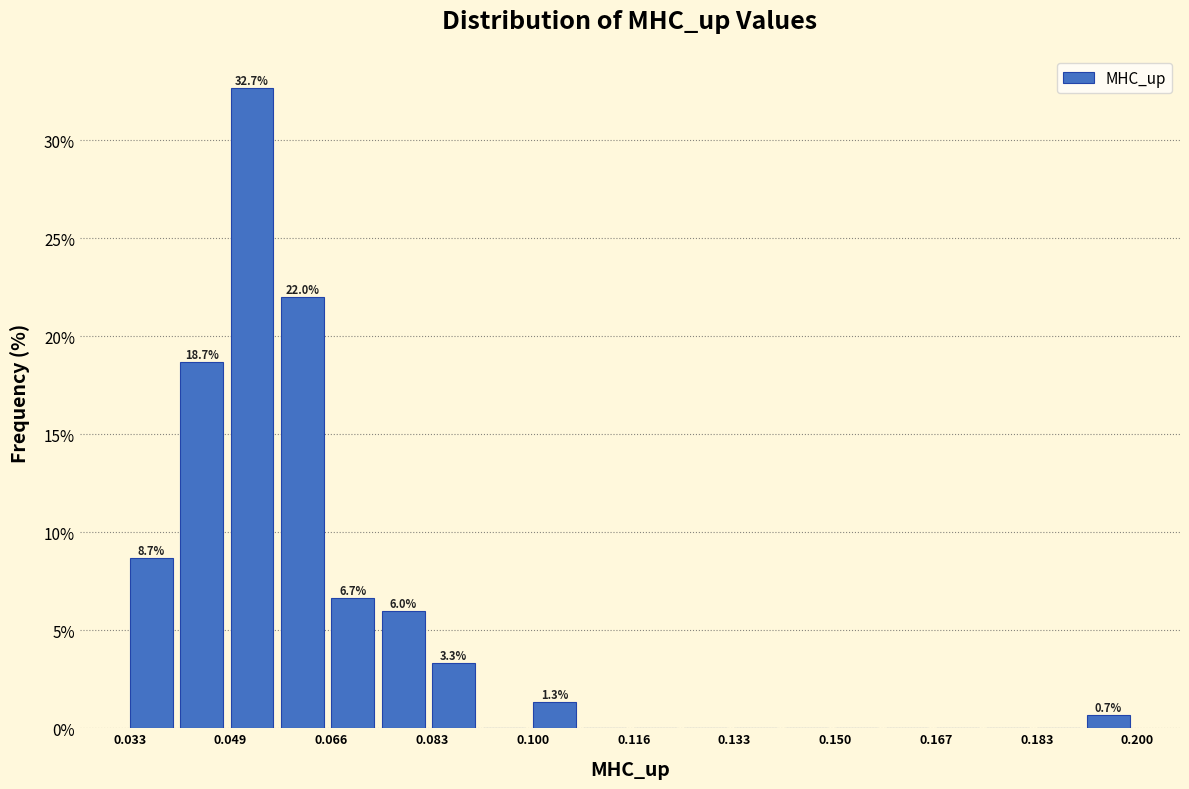

Over which range of the x-axis is the bar tallest?

0.050 to 0.058